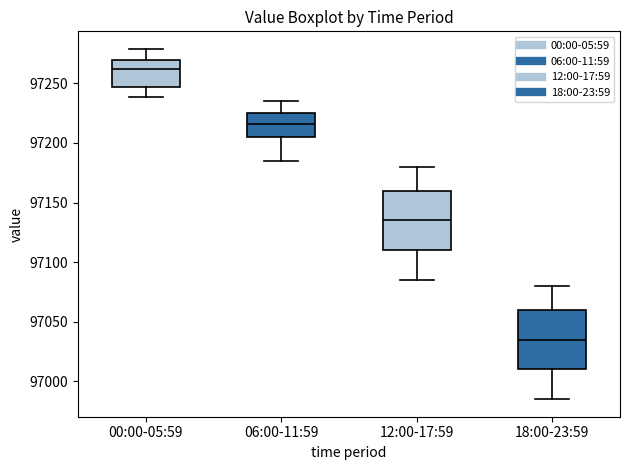

Reading left to right, read every box against the y-axis: the position of its median line, the range the box covers, and the ends of its whiskers. The values are not printed on the chart, so give them approximately, as read against the axis.

00:00-05:59: median 97260, box 97245 to 97270, whiskers 97240 to 97280
06:00-11:59: median 97215, box 97205 to 97225, whiskers 97185 to 97235
12:00-17:59: median 97135, box 97110 to 97160, whiskers 97085 to 97180
18:00-23:59: median 97035, box 97010 to 97060, whiskers 96985 to 97080